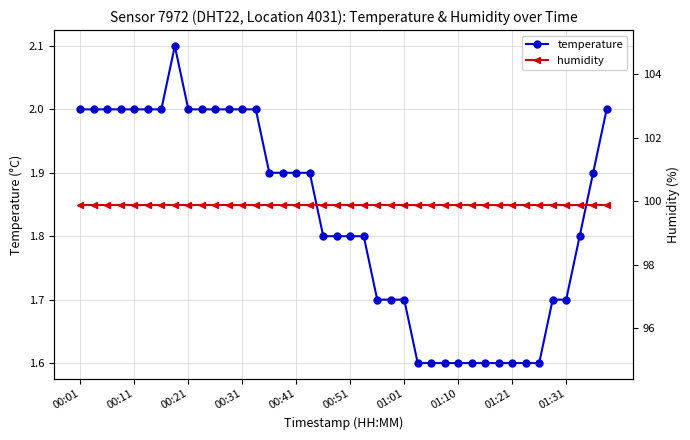

Reading right to left, transcribe all the data shown in this chart.

temperature: 2.0	1.9	1.8	1.7	1.7	1.6	1.6	1.6	1.6	1.6	1.6	1.6	1.6	1.6	1.6	1.7	1.7	1.7	1.8	1.8	1.8	1.8	1.9	1.9	1.9	1.9	2.0	2.0	2.0	2.0	2.0	2.0	2.1	2.0	2.0	2.0	2.0	2.0	2.0	2.0
humidity: 99.9	99.9	99.9	99.9	99.9	99.9	99.9	99.9	99.9	99.9	99.9	99.9	99.9	99.9	99.9	99.9	99.9	99.9	99.9	99.9	99.9	99.9	99.9	99.9	99.9	99.9	99.9	99.9	99.9	99.9	99.9	99.9	99.9	99.9	99.9	99.9	99.9	99.9	99.9	99.9